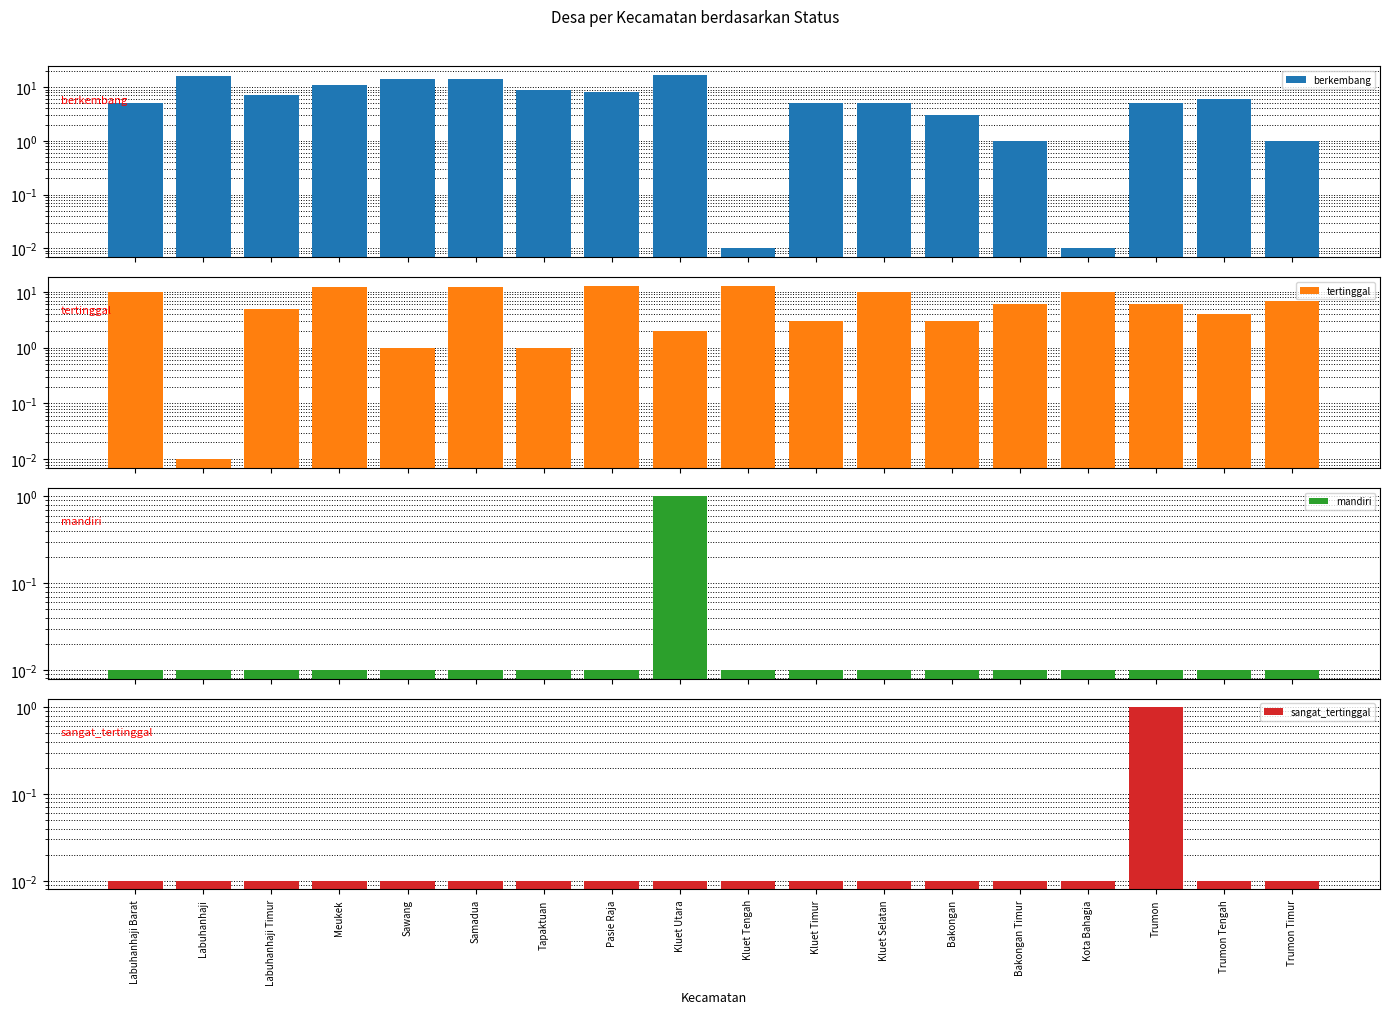

What is the spread (max minus min) of values at Bakongan Timur?

6.0